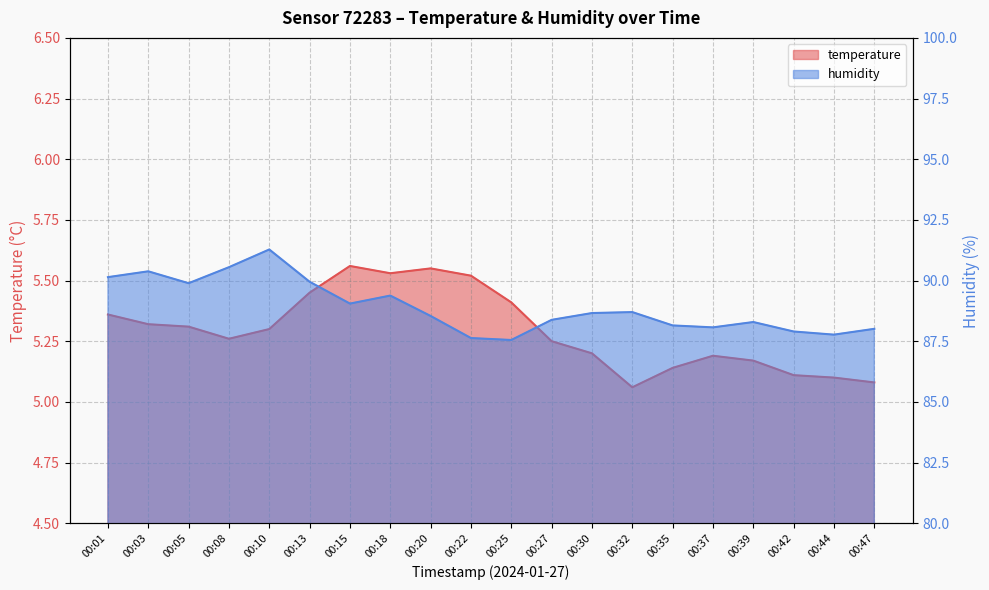

Reading left to right, extract all data points from this chart.

temperature: 00:01=5.4	00:03=5.3	00:05=5.3	00:08=5.3	00:10=5.3	00:13=5.5	00:15=5.6	00:18=5.5	00:20=5.5	00:22=5.5	00:25=5.4	00:27=5.2	00:30=5.2	00:32=5.1	00:35=5.1	00:37=5.2	00:39=5.2	00:42=5.1	00:44=5.1	00:47=5.1
humidity: 00:01=90.1	00:03=90.4	00:05=89.9	00:08=90.5	00:10=91.3	00:13=90.0	00:15=89.0	00:18=89.4	00:20=88.5	00:22=87.6	00:25=87.5	00:27=88.4	00:30=88.7	00:32=88.7	00:35=88.2	00:37=88.1	00:39=88.3	00:42=87.9	00:44=87.8	00:47=88.0